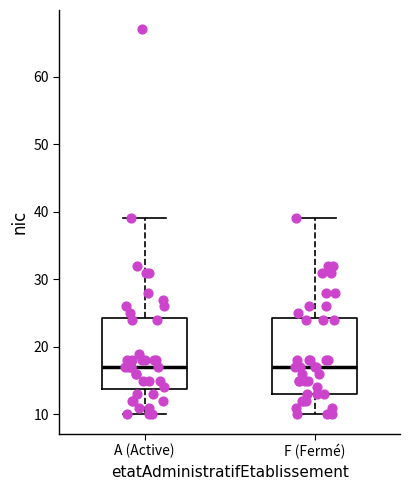

Where does the median line of the box for F (Fermé) sit on the y-axis? The values are not printed on the chart, so give them approximately, as read against the axis.

17